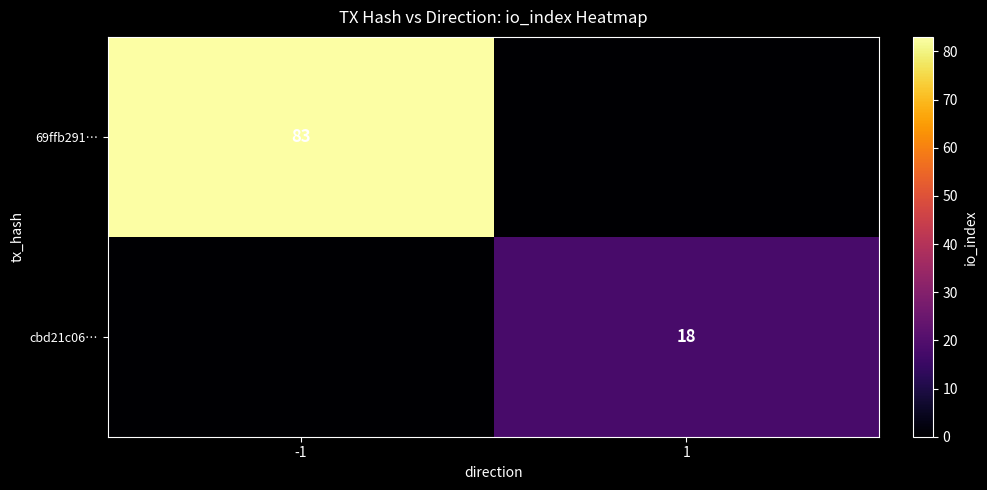

What is the difference between the highest and lowest values at -1?

83